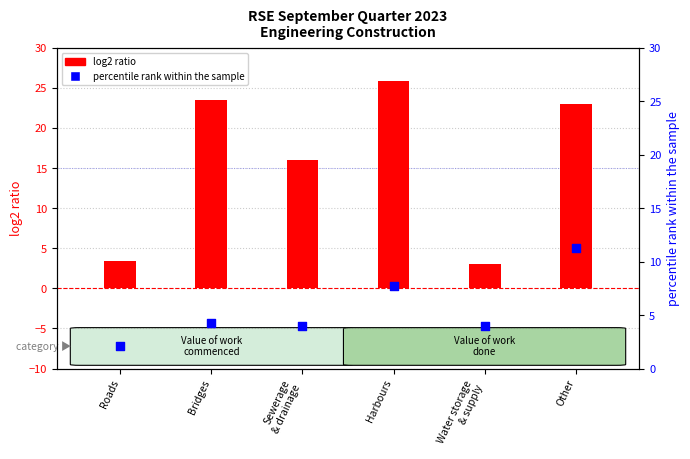

What are all the series names shown in the legend?

log2 ratio, percentile rank within the sample